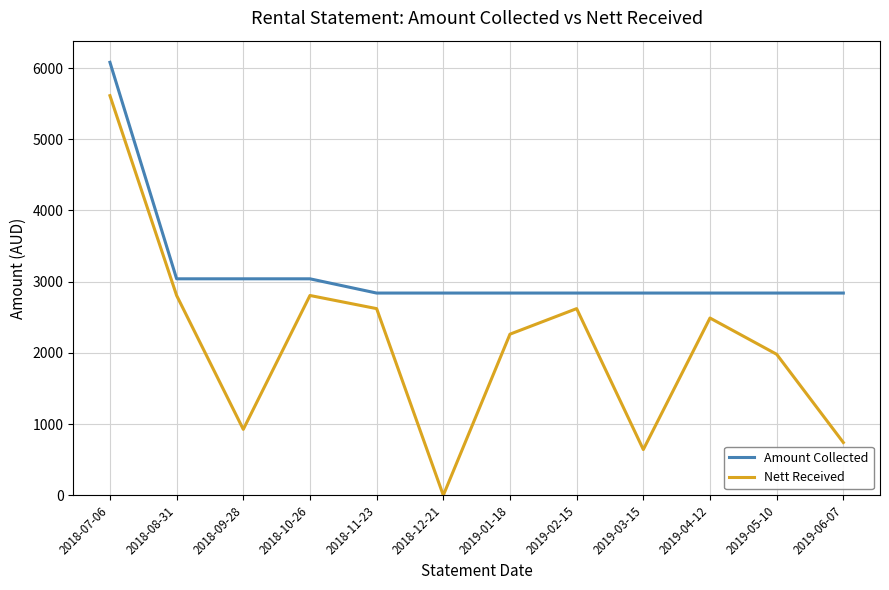

Which series changed the most between 2019-02-15 and 2019-06-07?

Nett Received